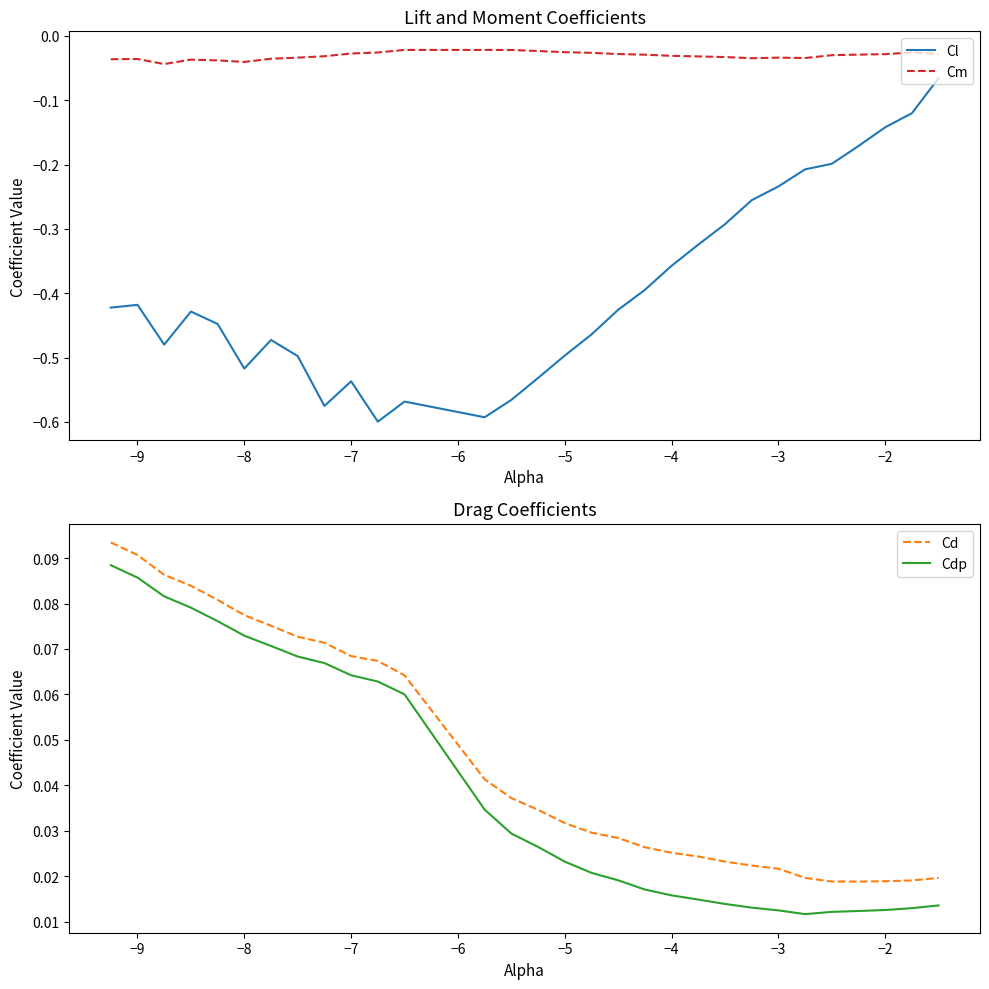

True or false: Cdp and Cm cross at least once.

False